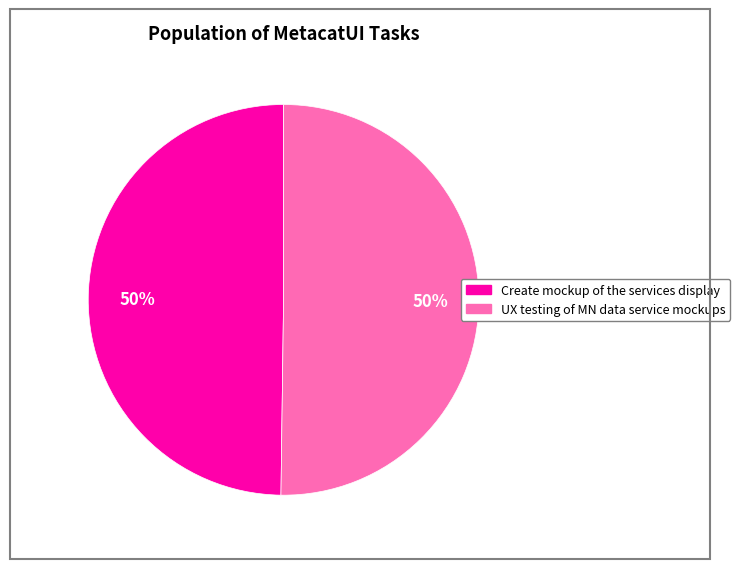

To the nearest percent, what is the average slice percentage?

50%